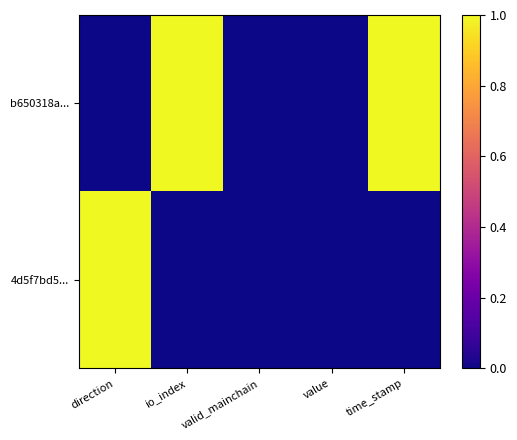

Reading left to right, extract all data points from this chart.

b650318a...: direction=0	io_index=1	valid_mainchain=0	value=0	time_stamp=1
4d5f7bd5...: direction=1	io_index=0	valid_mainchain=0	value=0	time_stamp=0